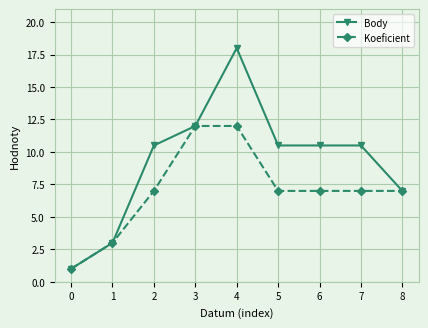

Which series changed the most between 2 and 3?

Koeficient